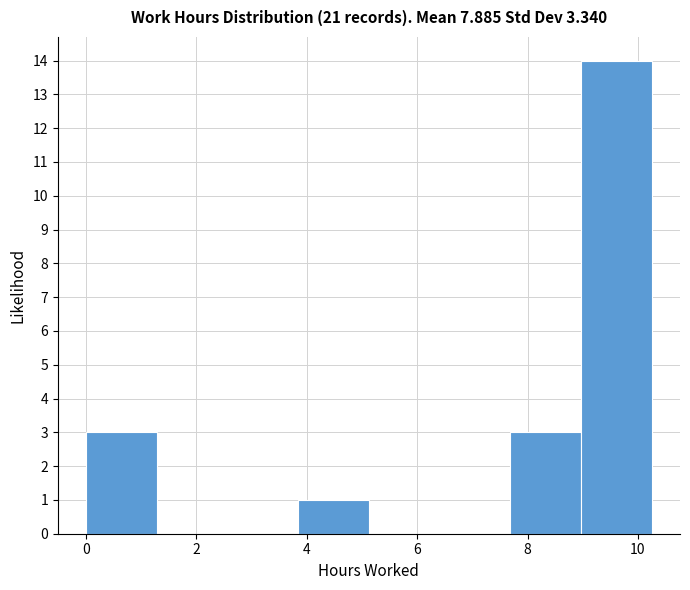

Reading left to right, list every bar in this chart as the range it spans on the x-axis followed by its height. Neither the bar edges nor the heights are printed on the chart, so give them approximately, as read against the axes.

0.0 to 1.2: 3
1.2 to 2.6: 0
2.6 to 3.8: 0
3.8 to 5.2: 1
5.2 to 6.4: 0
6.4 to 7.6: 0
7.6 to 9.0: 3
9.0 to 10.2: 14